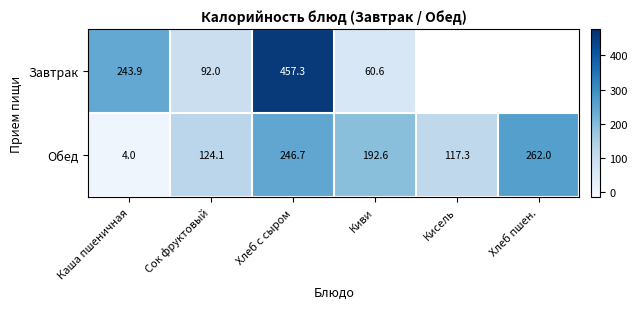

Count the number of data series in this chart.

2